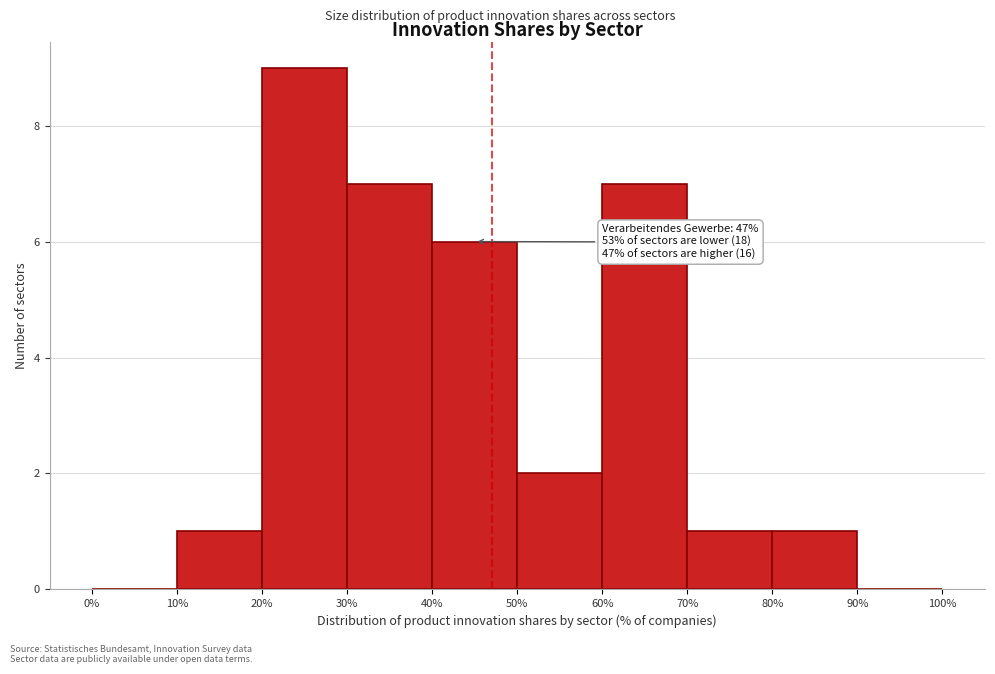

Which range on the x-axis has the tallest bar?

20% to 30%